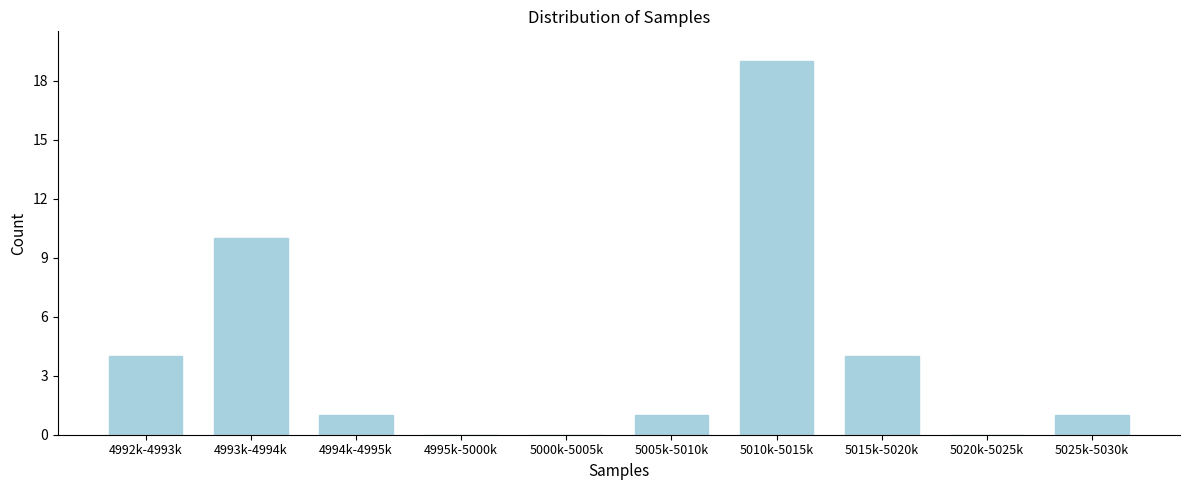

Reading left to right, list all the values displayed in this chart.

4992k-4993k=4	4993k-4994k=10	4994k-4995k=1	4995k-5000k=0	5000k-5005k=0	5005k-5010k=1	5010k-5015k=19	5015k-5020k=4	5020k-5025k=0	5025k-5030k=1